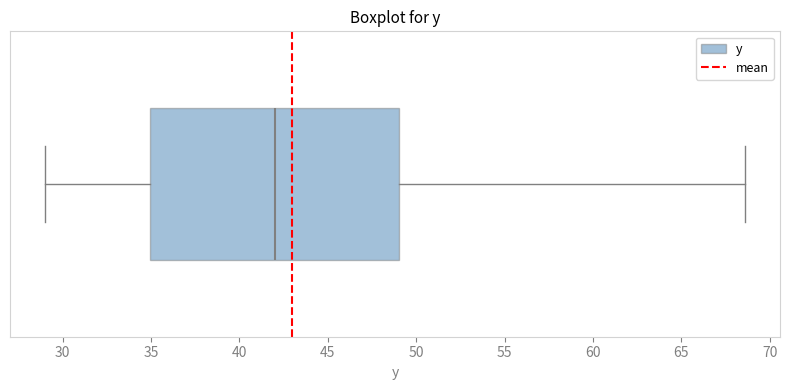

Transcribe this box plot: give where the median line is, the range the box spans, and where the two whiskers end, as read against the x-axis. The values are not printed on the chart, so give them approximately, as read against the axis.

median 42.0, box 35.0 to 49.0, whiskers 29.0 to 68.5